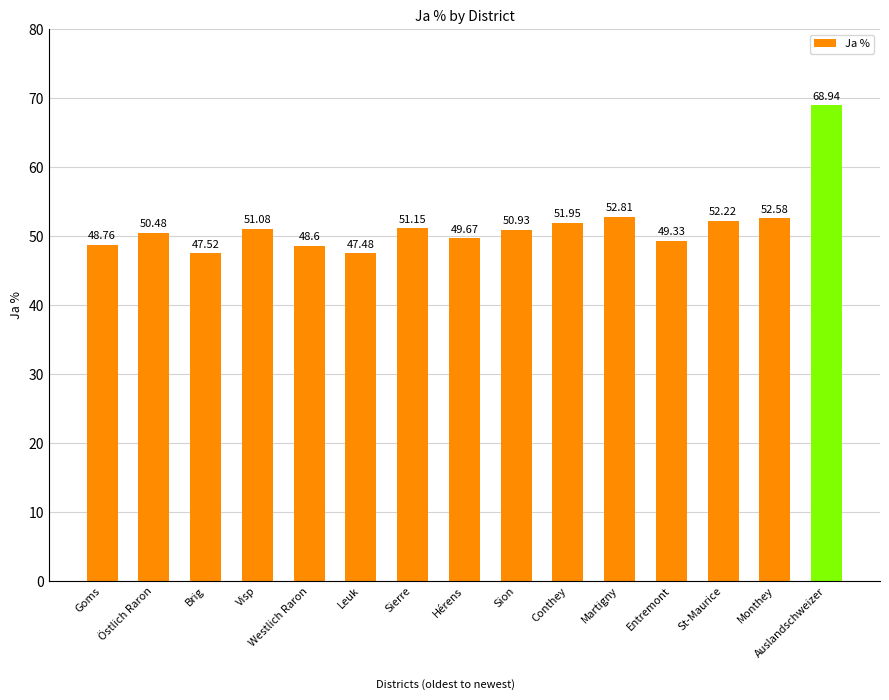

What is the difference between the maximum and minimum values?

21.5